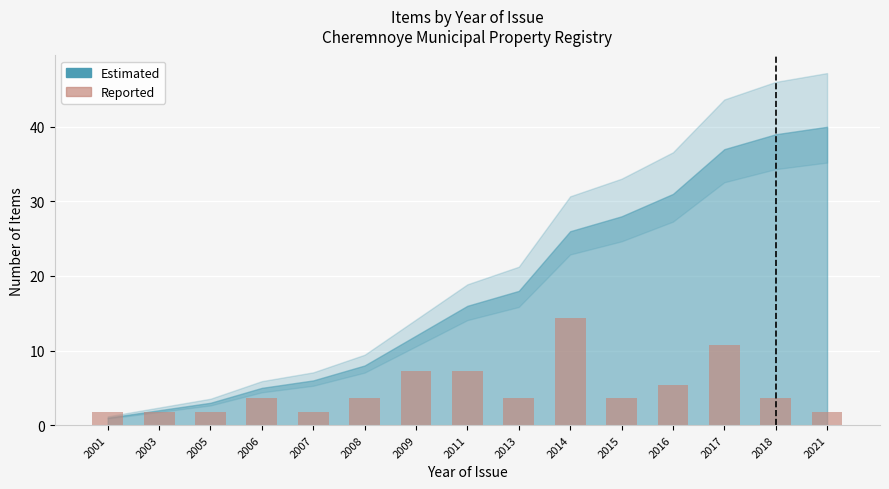

Reading left to right, extract all data points from this chart.

1.8	1.8	1.8	3.6	1.8	3.6	7.2	7.2	3.6	14.4	3.6	5.4	10.8	3.6	1.8